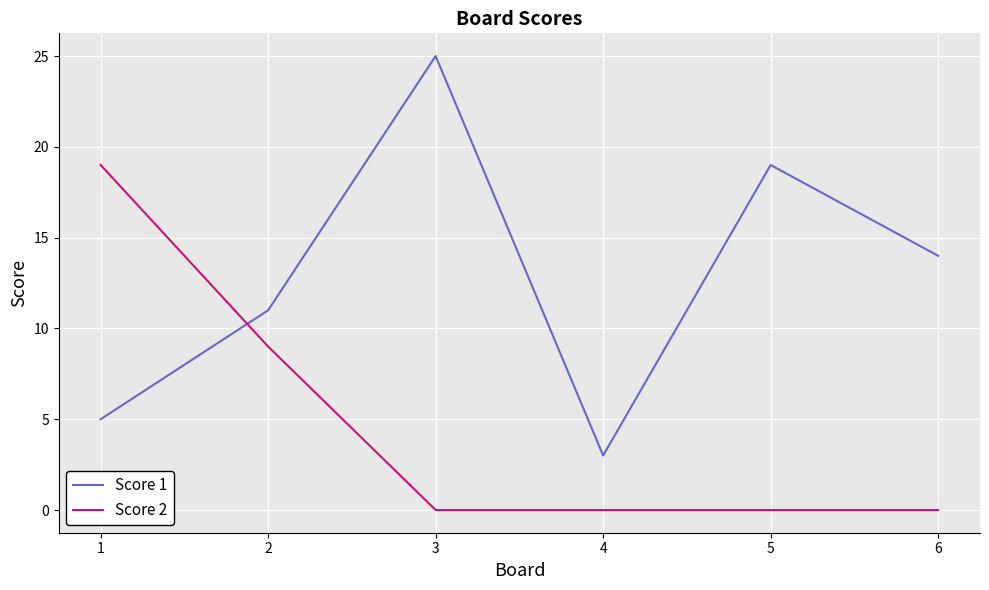

Where is the first local maximum for Score 1?

3